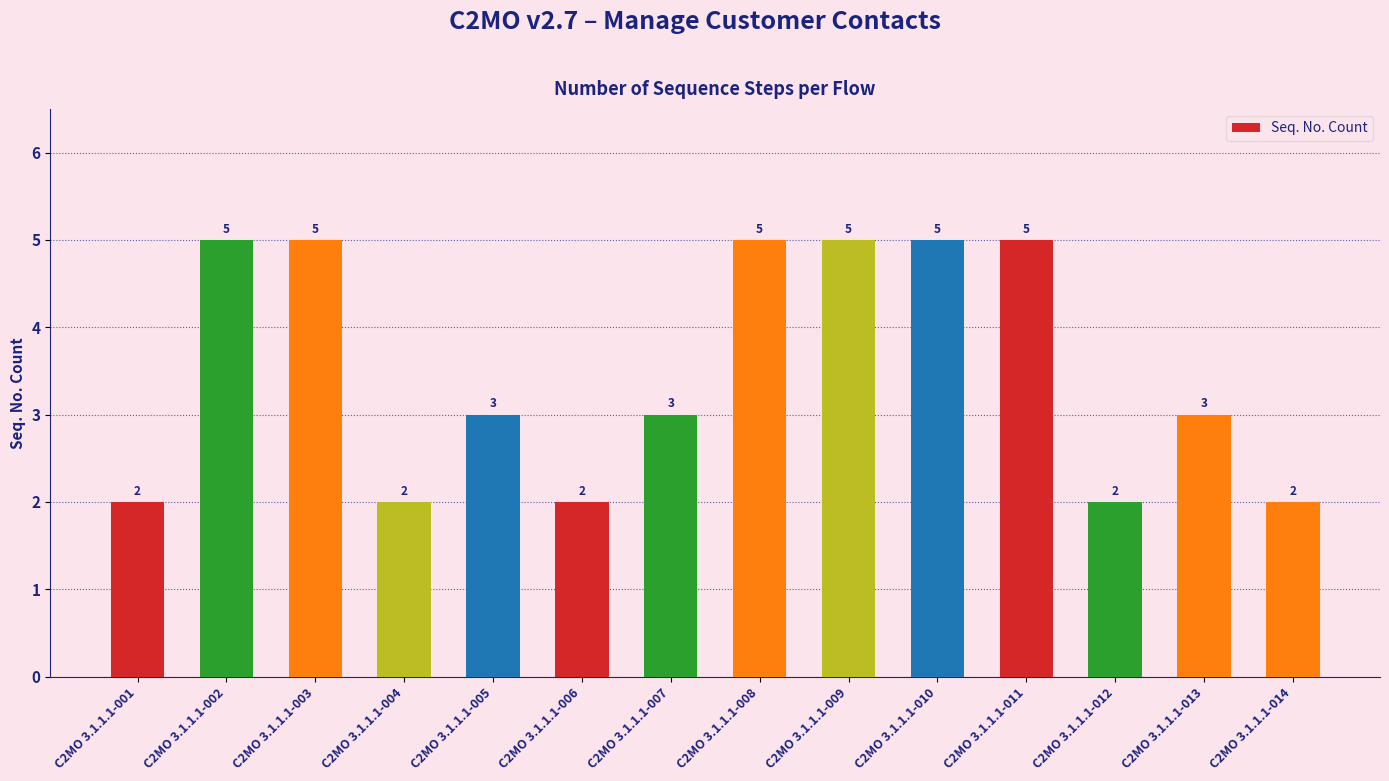

What is the maximum value shown in the chart?

5